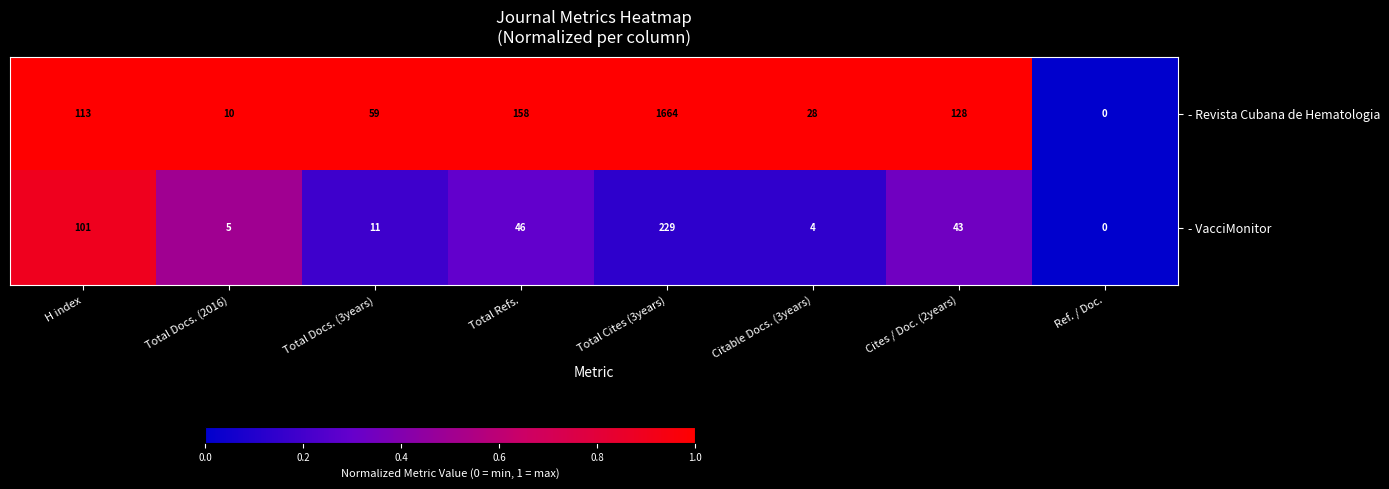

Is it true that - VacciMonitor equals 229 at Total Cites (3years)?

True